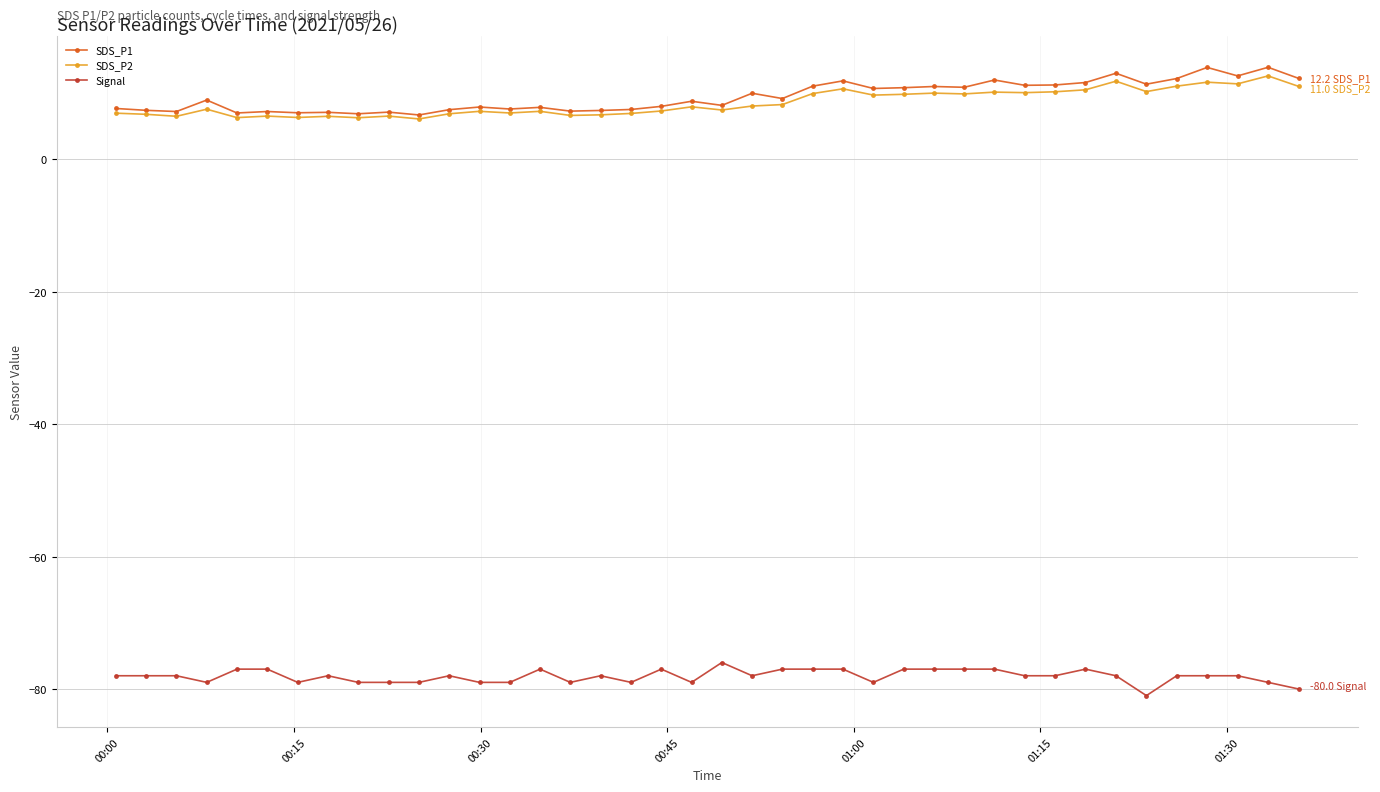

What is the minimum value for SDS_P2?

6.1